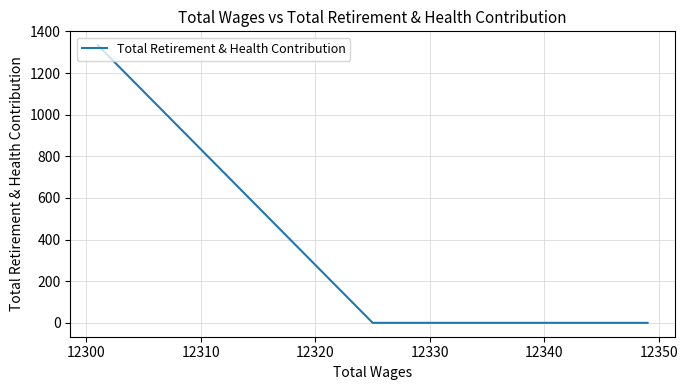

What is the value of the 6th point from the left?

1334